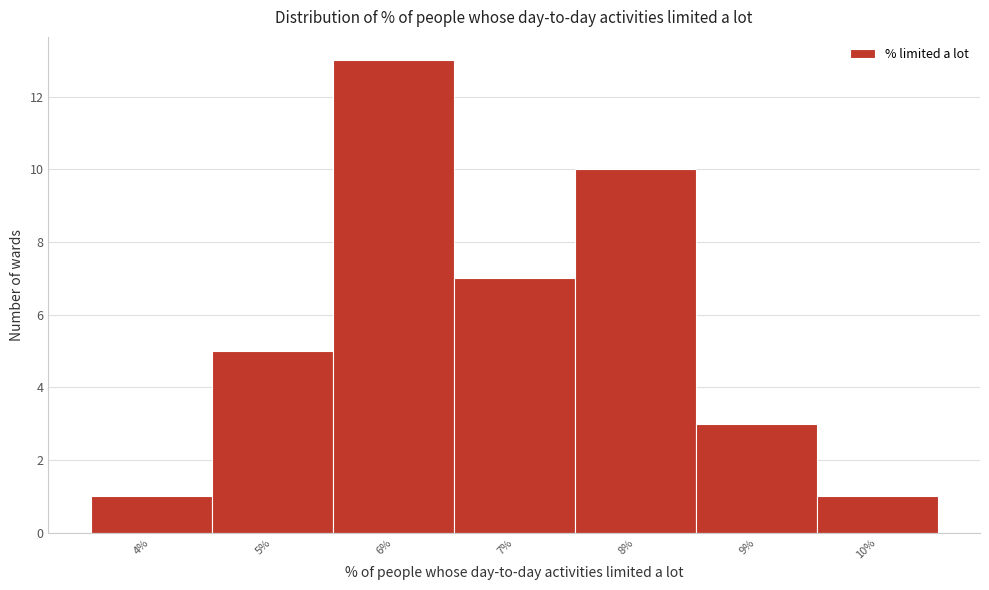

Reading left to right, list all the values displayed in this chart.

4%=1	5%=5	6%=13	7%=7	8%=10	9%=3	10%=1